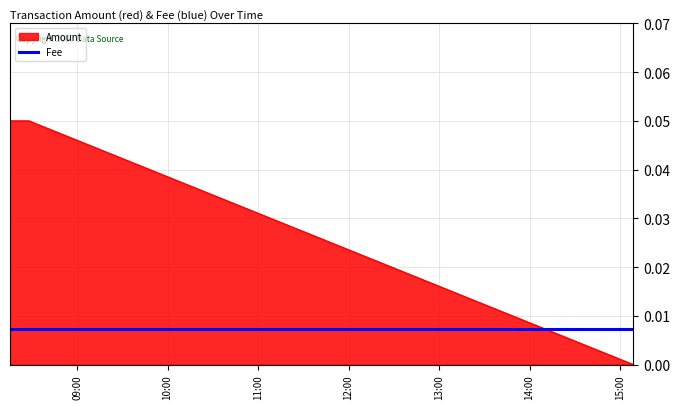

Which series has the largest range (max minus min)?

Amount